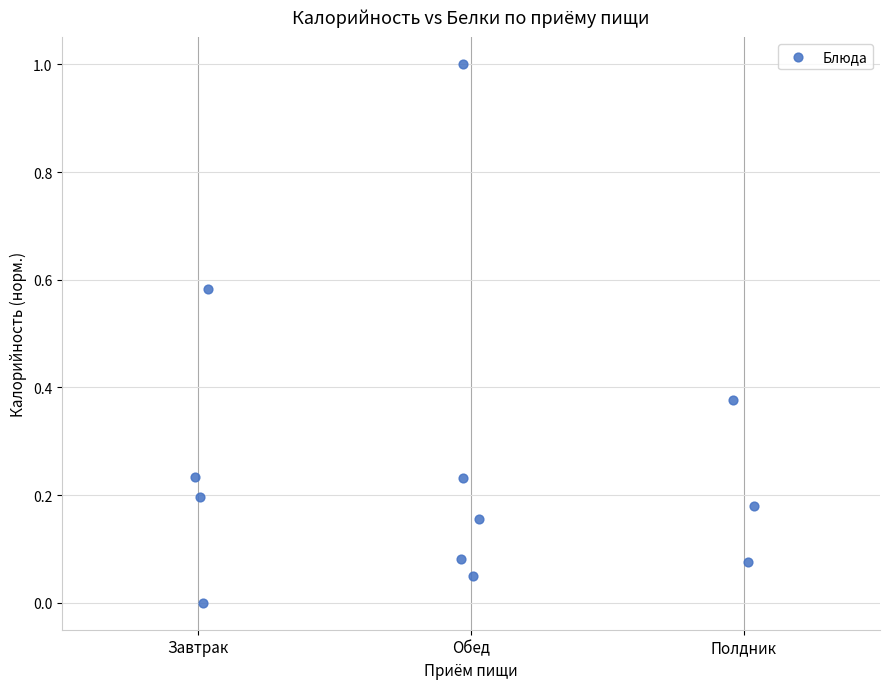

What is the range of X values (max minus min)?

2.0